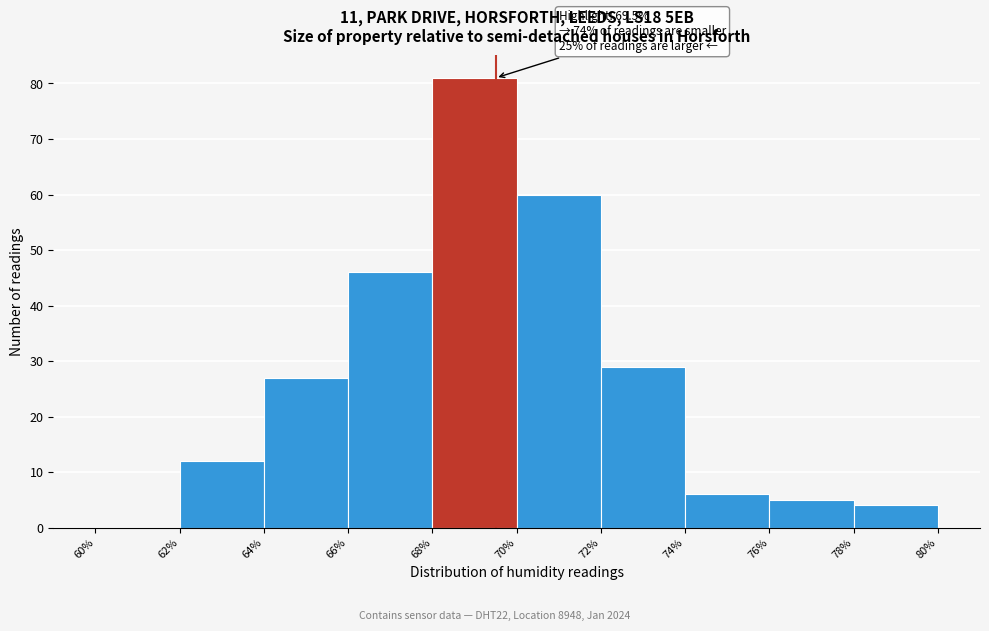

Over which range of the x-axis is the bar tallest?

68% to 70%